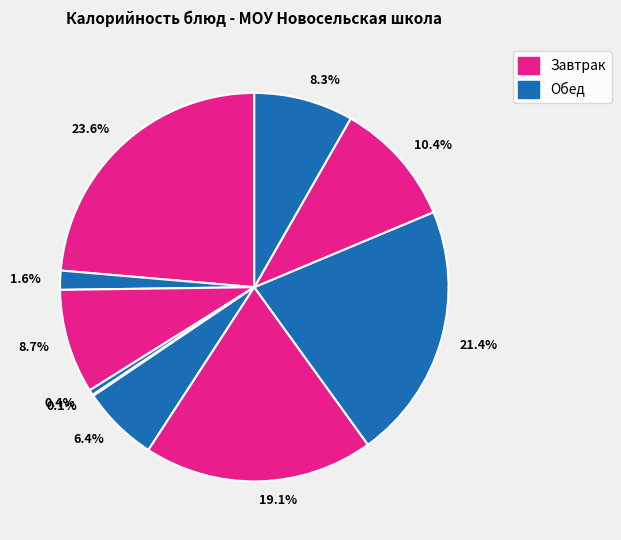

How much of the chart is everything except 21.4%?

78.6%